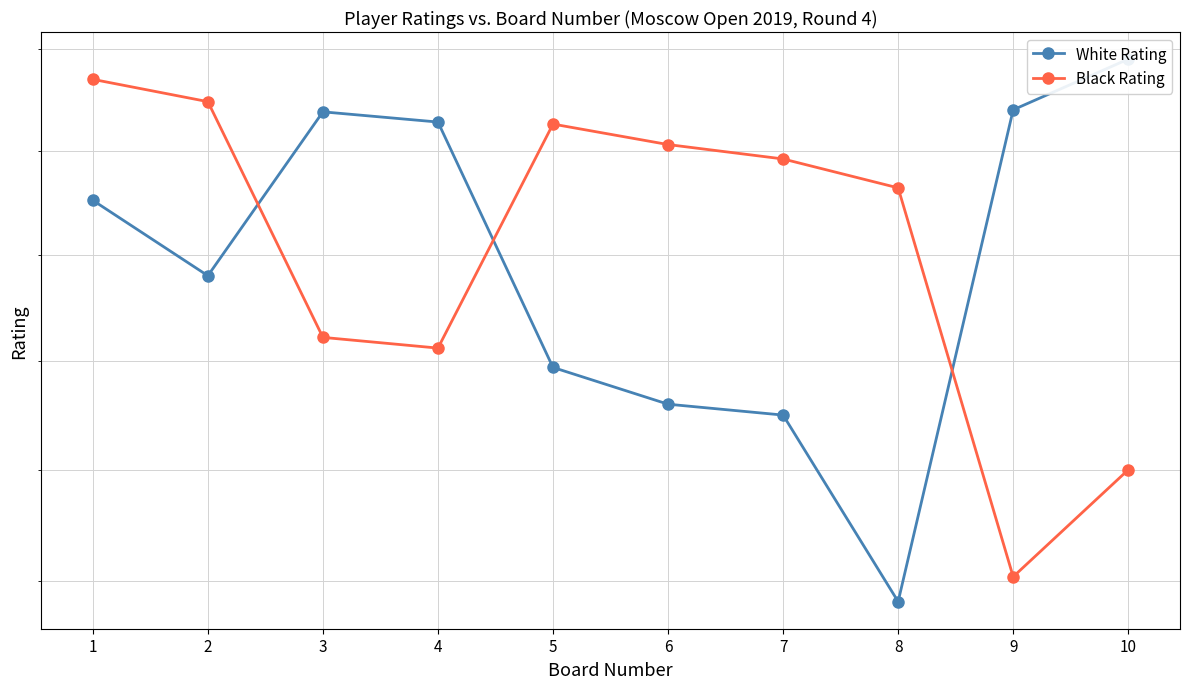

What is the average value of the White Rating series?

2196